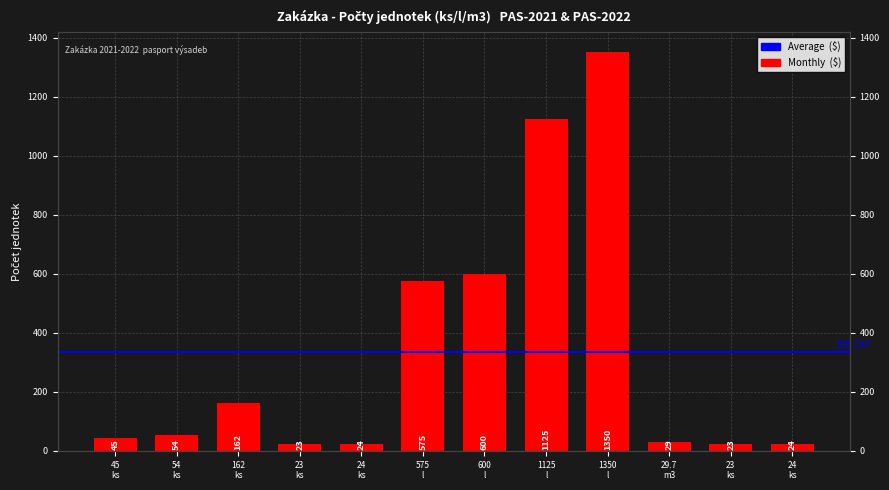

How many data points does each series have?

12